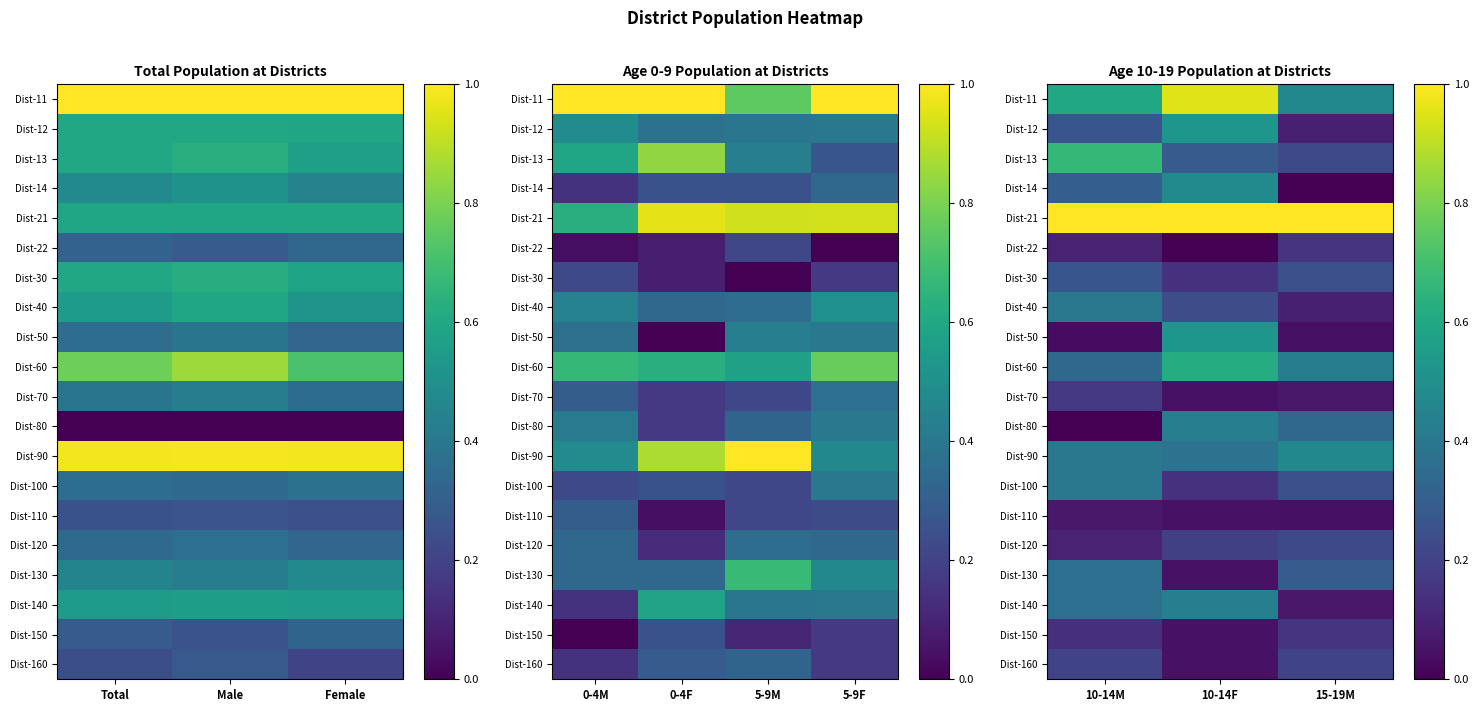

The value of Dist-50 at 10-14M is 0.0. True or false?

False